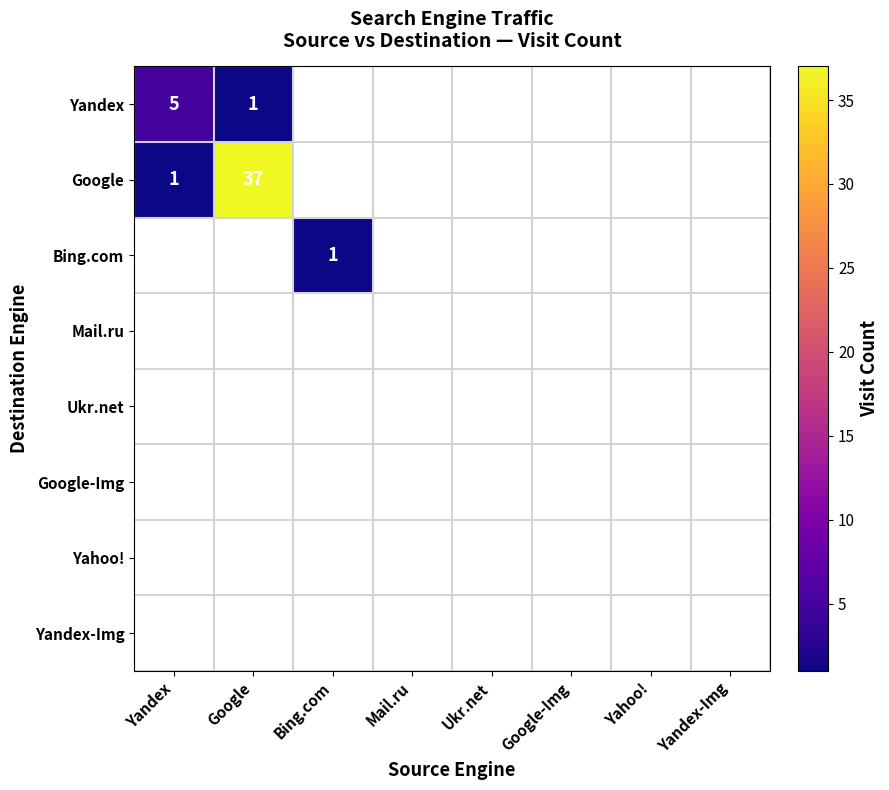

What is the difference between the Google values at Yandex and Google?

36